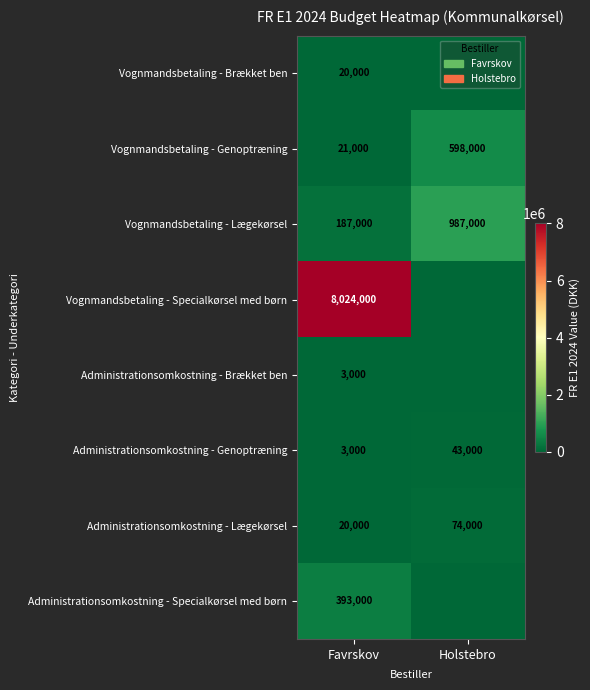

Which category has the lowest value in the Administrationsomkostning - Genoptræning series?

Favrskov